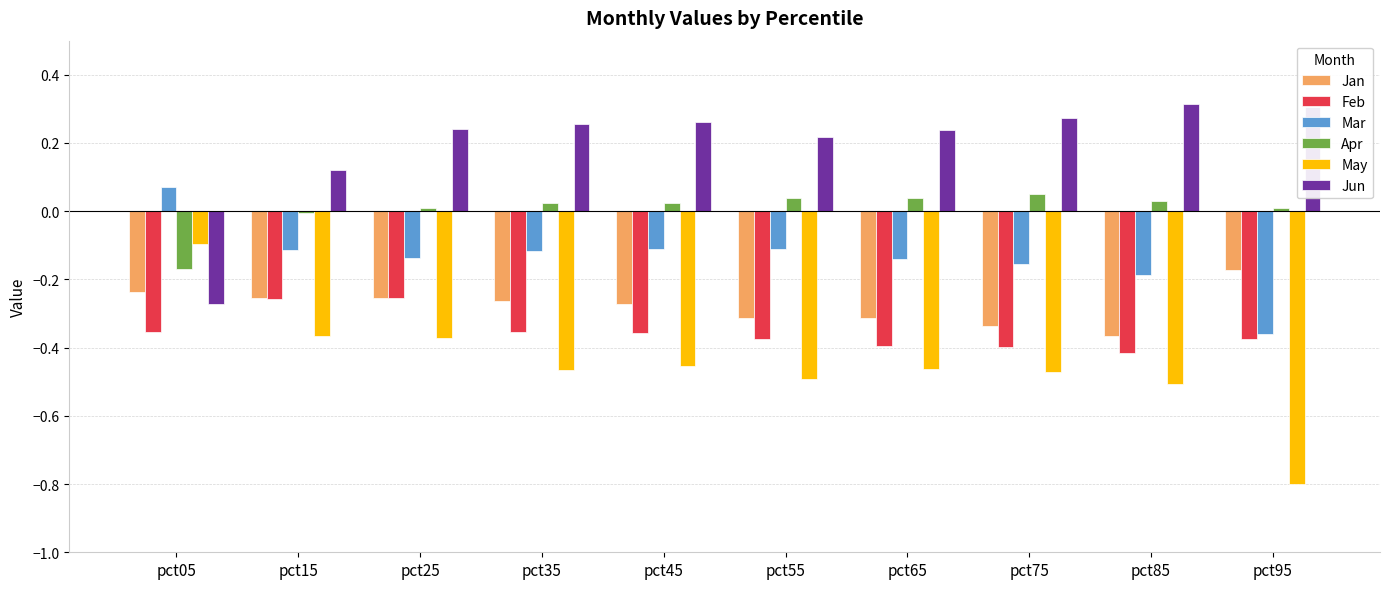

How many categories are shown in the chart?

10